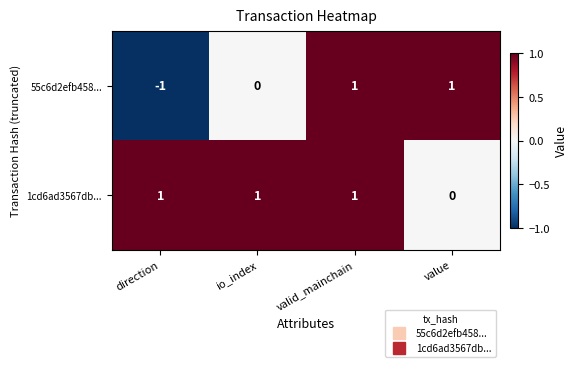

Which series has the largest range (max minus min)?

55c6d2efb458...